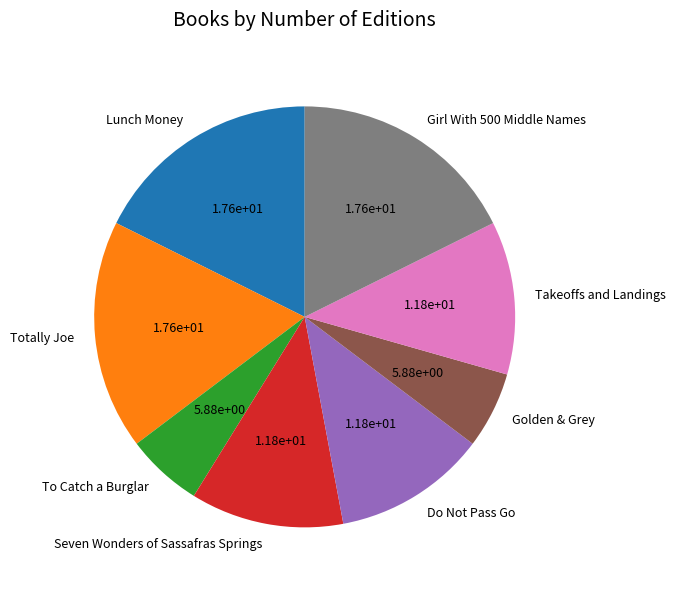

How many segments does this pie chart have?

8